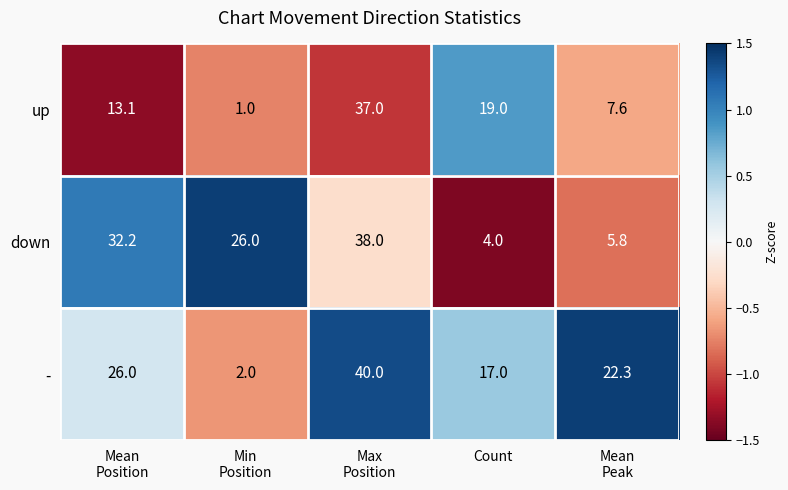

Which series has the widest spread of values?

-